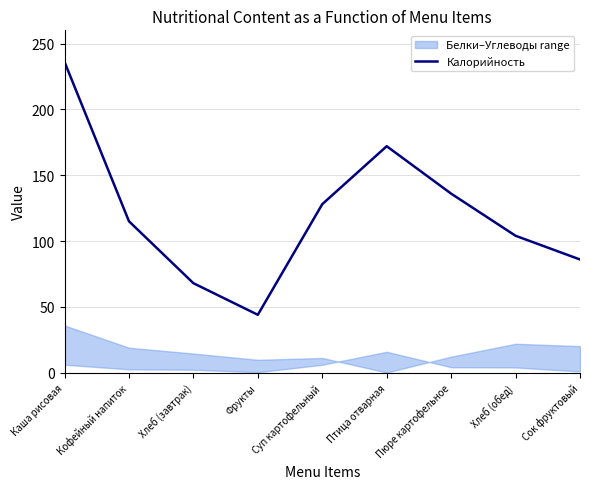

What is the approximate value at Суп картофельный?

128